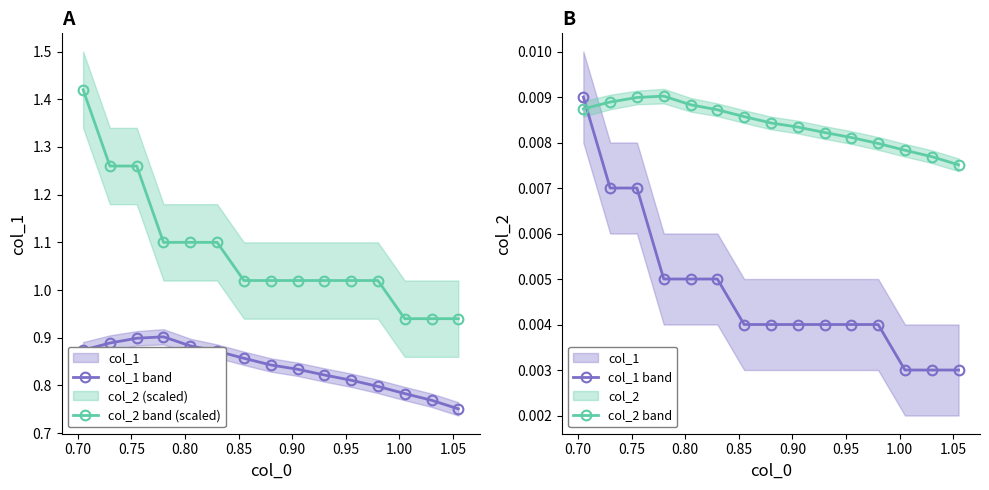

True or false: col_1 and col_2 (scaled) cross at least once.

False